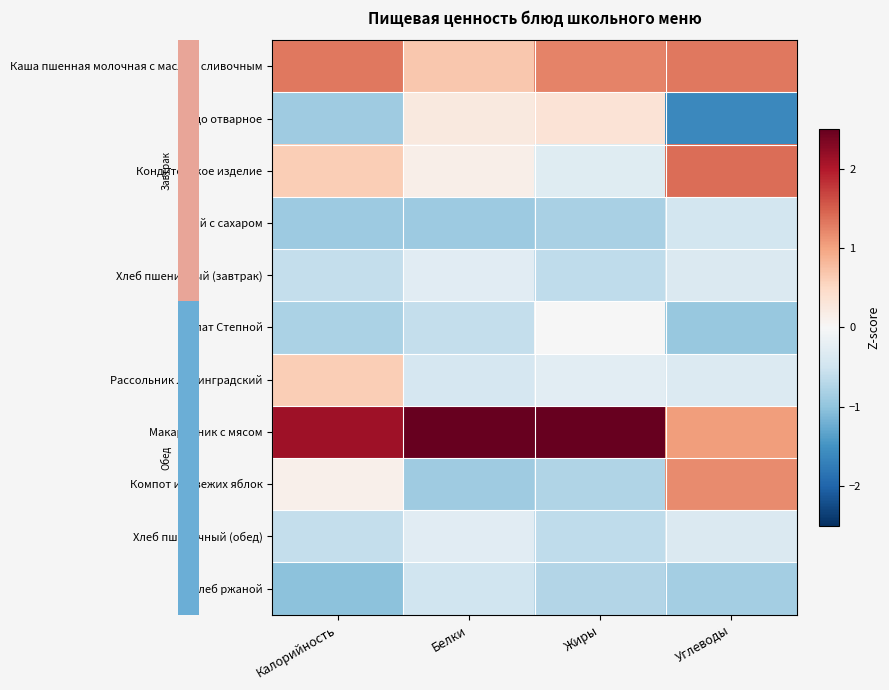

At which category is the sum across all series the highest?

Белки